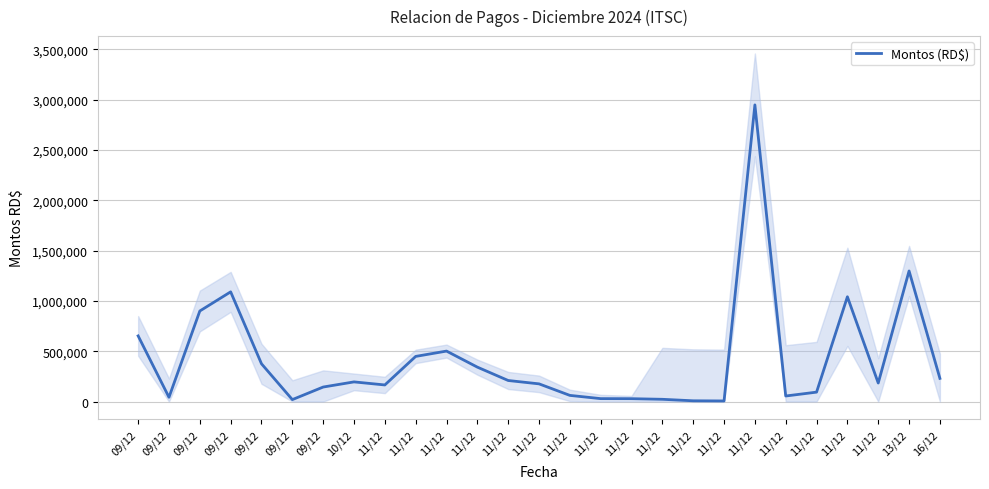

What is the label of the 18th point from the left?

11/12